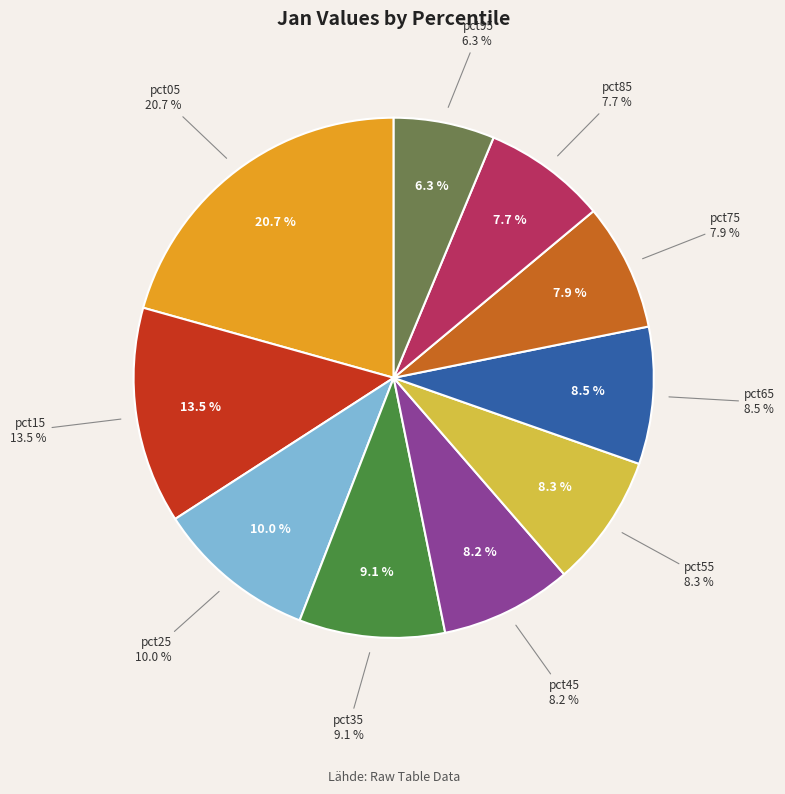

Is pct75 the majority of the pie?

No